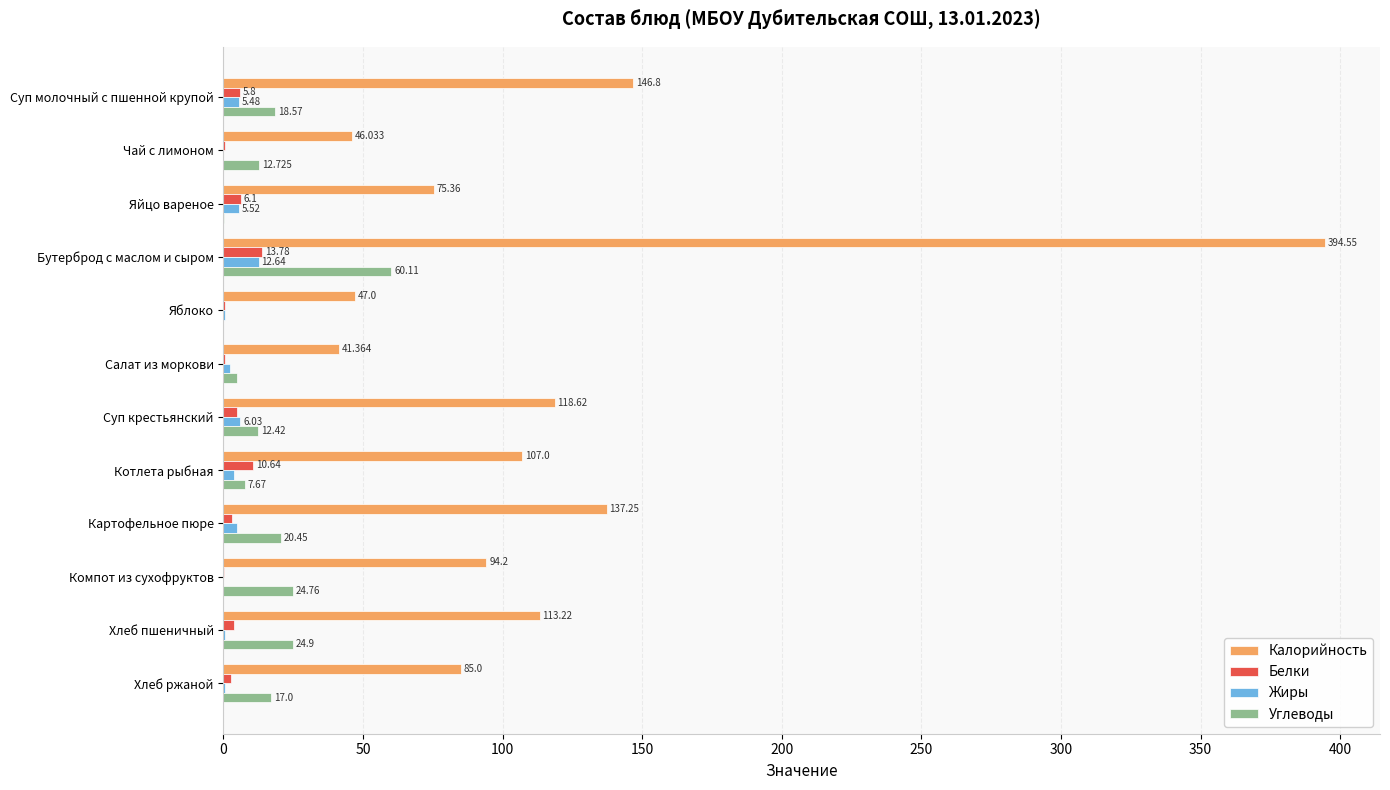

How many values in Углеводы are above zero?

11